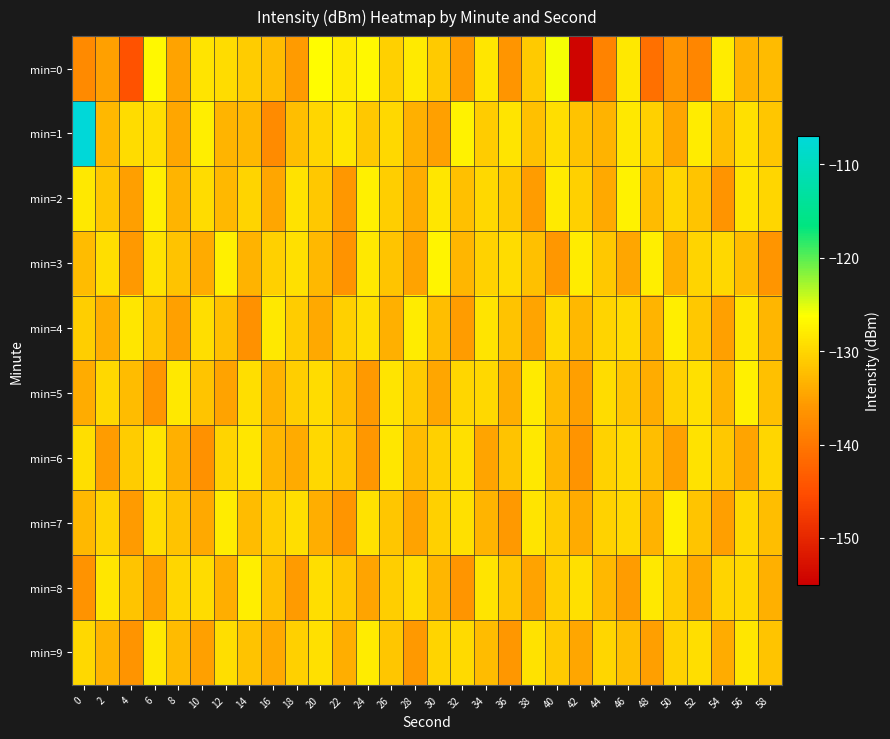

Reading left to right, transcribe all the data shown in this chart.

min=0: 0=-137.7	2=-135.0	4=-144.6	6=-126.9	8=-134.8	10=-128.6	12=-129.4	14=-130.8	16=-132.4	18=-135.6	20=-126.4	22=-128.1	24=-126.8	26=-130.5	28=-128.1	30=-131.1	32=-135.8	34=-128.5	36=-136.1	38=-131.0	40=-125.8	42=-154.3	44=-138.3	46=-128.4	48=-140.9	50=-136.4	52=-138.1	54=-128.0	56=-133.3	58=-132.6
min=1: 0=-107.1	2=-132.8	4=-129.5	6=-129.1	8=-134.4	10=-127.7	12=-133.2	14=-132.8	16=-137.4	18=-132.3	20=-130.0	22=-128.5	24=-131.2	26=-129.8	28=-133.6	30=-135.1	32=-127.4	34=-130.9	36=-128.7	38=-132.1	40=-129.3	42=-131.8	44=-133.4	46=-128.2	48=-130.6	50=-134.7	52=-127.9	54=-132.3	56=-129.1	58=-131.5
min=2: 0=-128.3	2=-131.5	4=-135.2	6=-127.8	8=-133.1	10=-129.4	12=-132.7	14=-130.2	16=-134.5	18=-128.9	20=-131.3	22=-136.0	24=-127.6	26=-130.8	28=-133.9	30=-128.4	32=-132.0	34=-129.7	36=-131.1	38=-135.4	40=-128.1	42=-130.5	44=-134.2	46=-127.3	48=-132.6	50=-129.9	52=-131.7	54=-136.3	56=-128.6	58=-130.0
min=3: 0=-132.4	2=-129.2	4=-135.7	6=-128.8	8=-131.9	10=-134.1	12=-127.5	14=-133.3	16=-130.6	18=-129.0	20=-132.8	22=-136.5	24=-128.3	26=-131.6	28=-134.8	30=-127.2	32=-133.0	34=-130.4	36=-129.5	38=-132.1	40=-135.9	42=-128.0	44=-131.2	46=-134.4	48=-127.7	50=-133.5	52=-130.1	54=-129.8	56=-132.5	58=-136.2
min=4: 0=-130.7	2=-133.8	4=-128.5	6=-131.4	8=-135.0	10=-129.3	12=-132.0	14=-136.7	16=-128.2	18=-131.0	20=-134.3	22=-130.5	24=-129.1	26=-133.6	28=-127.9	30=-132.3	32=-135.5	34=-128.7	36=-131.8	38=-134.6	40=-129.4	42=-132.7	44=-130.2	46=-129.6	48=-133.2	50=-127.8	52=-131.3	54=-135.1	56=-128.4	58=-132.9
min=5: 0=-134.0	2=-129.8	4=-132.5	6=-136.1	8=-128.3	10=-131.7	12=-134.9	14=-129.2	16=-133.4	18=-130.8	20=-129.4	22=-132.2	24=-135.7	26=-128.6	28=-131.1	30=-134.5	32=-130.0	34=-129.7	36=-133.8	38=-128.1	40=-132.6	42=-135.3	44=-129.5	46=-131.4	48=-134.0	50=-130.3	52=-129.0	54=-133.1	56=-127.6	58=-132.0
min=6: 0=-129.3	2=-135.4	4=-131.0	6=-128.7	8=-133.5	10=-136.8	12=-130.2	14=-128.4	16=-132.9	18=-134.1	20=-129.8	22=-131.5	24=-135.9	26=-128.5	28=-132.4	30=-130.6	32=-129.1	34=-134.7	36=-131.8	38=-128.2	40=-133.0	42=-136.4	44=-130.4	46=-129.6	48=-132.2	50=-135.0	52=-128.8	54=-131.3	56=-134.6	58=-129.9
min=7: 0=-132.7	2=-130.1	4=-135.6	6=-129.4	8=-131.9	10=-134.3	12=-128.0	14=-132.5	16=-130.8	18=-129.3	20=-133.7	22=-136.2	24=-128.9	26=-131.4	28=-134.8	30=-130.5	32=-129.0	34=-133.2	36=-135.8	38=-128.6	40=-131.0	42=-134.1	44=-130.3	46=-129.7	48=-133.4	50=-127.5	52=-131.6	54=-135.2	56=-129.8	58=-132.3
min=8: 0=-136.5	2=-128.4	4=-131.7	6=-135.1	8=-130.0	10=-129.5	12=-133.8	14=-127.8	16=-132.1	18=-135.6	20=-129.2	22=-131.3	24=-134.7	26=-130.8	28=-129.4	30=-133.0	32=-136.1	34=-128.7	36=-131.5	38=-134.9	40=-130.6	42=-129.1	44=-132.8	46=-135.4	48=-128.3	50=-131.0	52=-134.3	54=-130.2	56=-129.8	58=-133.5
min=9: 0=-129.7	2=-133.1	4=-136.4	6=-128.2	8=-132.6	10=-135.0	12=-129.3	14=-131.8	16=-134.2	18=-130.5	20=-129.0	22=-133.7	24=-127.9	26=-131.4	28=-135.8	30=-130.1	32=-129.6	34=-132.4	36=-136.0	38=-128.8	40=-131.1	42=-134.5	44=-129.9	46=-132.0	48=-135.3	50=-130.4	52=-129.2	54=-133.9	56=-128.5	58=-131.7